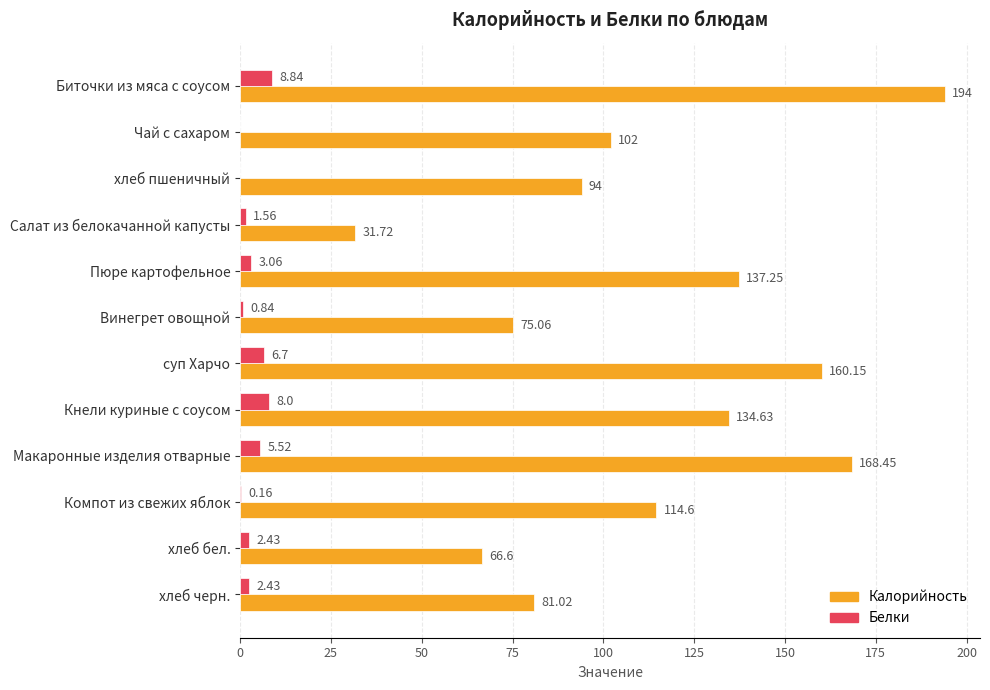

At which category does the chart reach its peak across all series?

Биточки из мяса с соусом